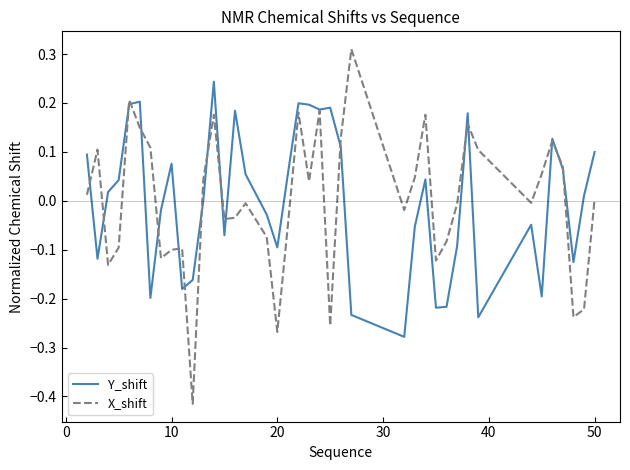

Which series has the widest spread of values?

X_shift